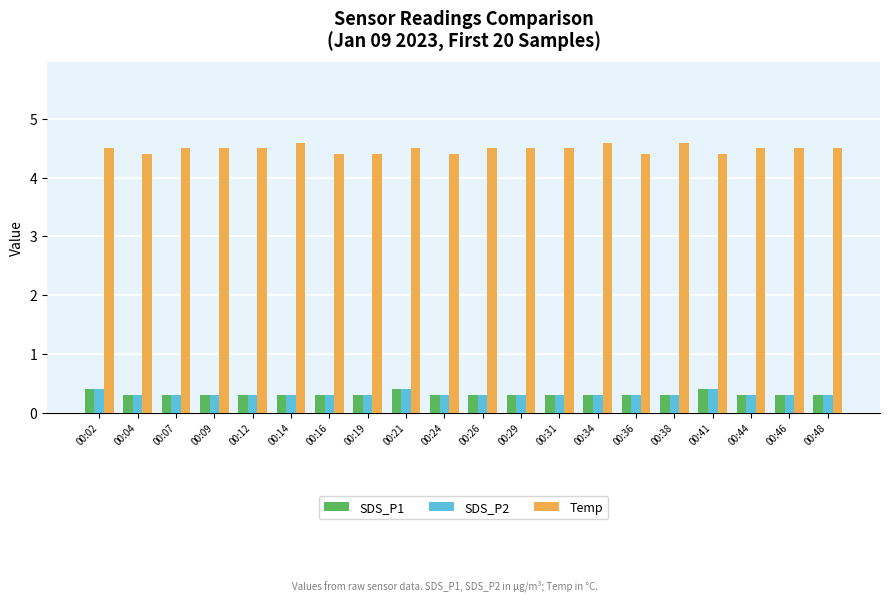

Read the Temp value at 00:46.

4.5